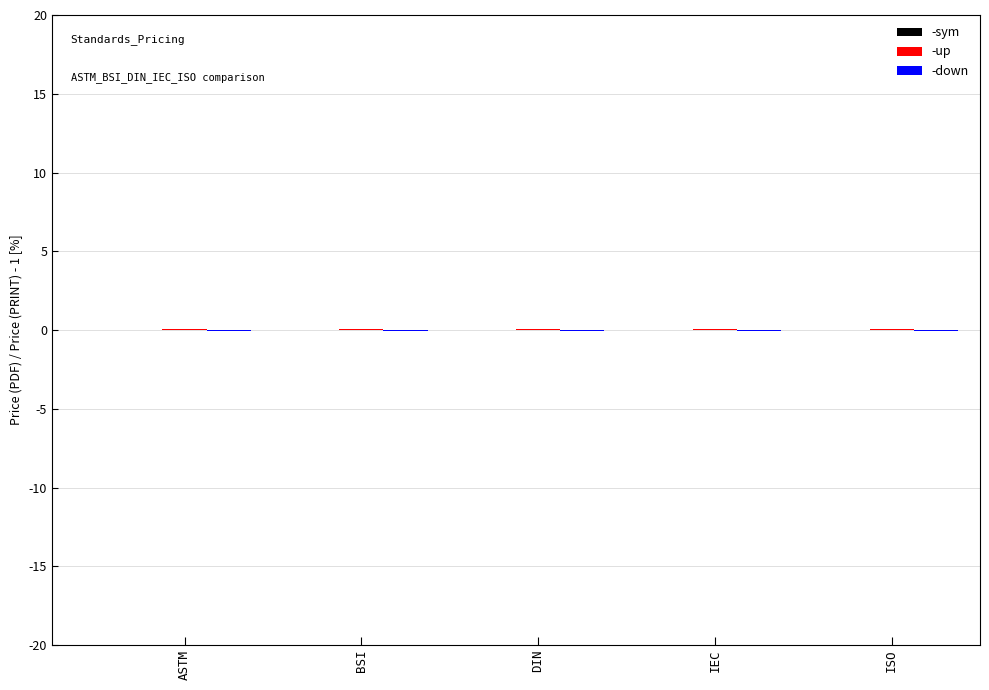

Rank the categories by -down value from lowest to highest.

ASTM, BSI, DIN, IEC, ISO